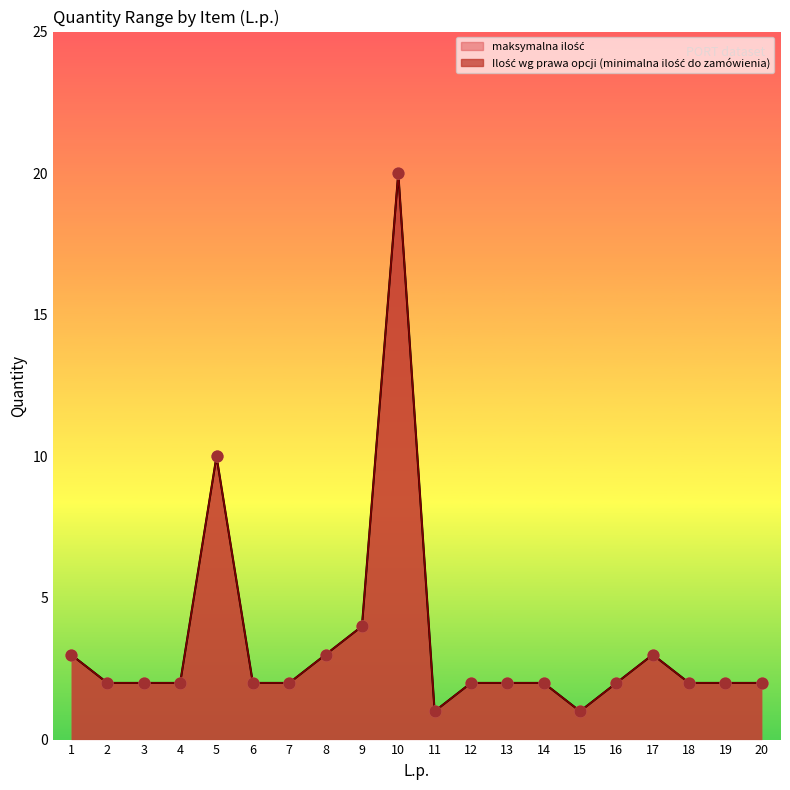

Which series has the largest total across all categories?

Ilość wg prawa opcji (minimalna ilość do zamówienia)